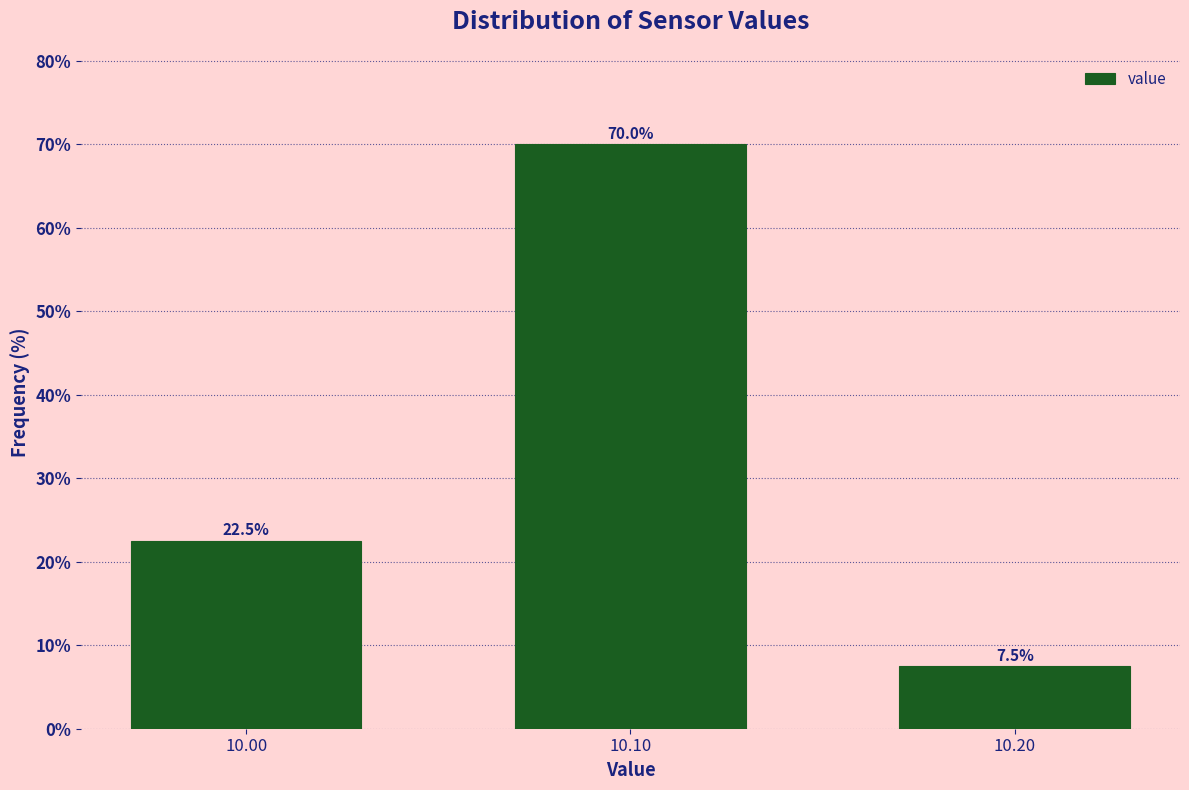

Reading left to right, extract all data points from this chart.

10.00=22.5	10.10=70.0	10.20=7.5